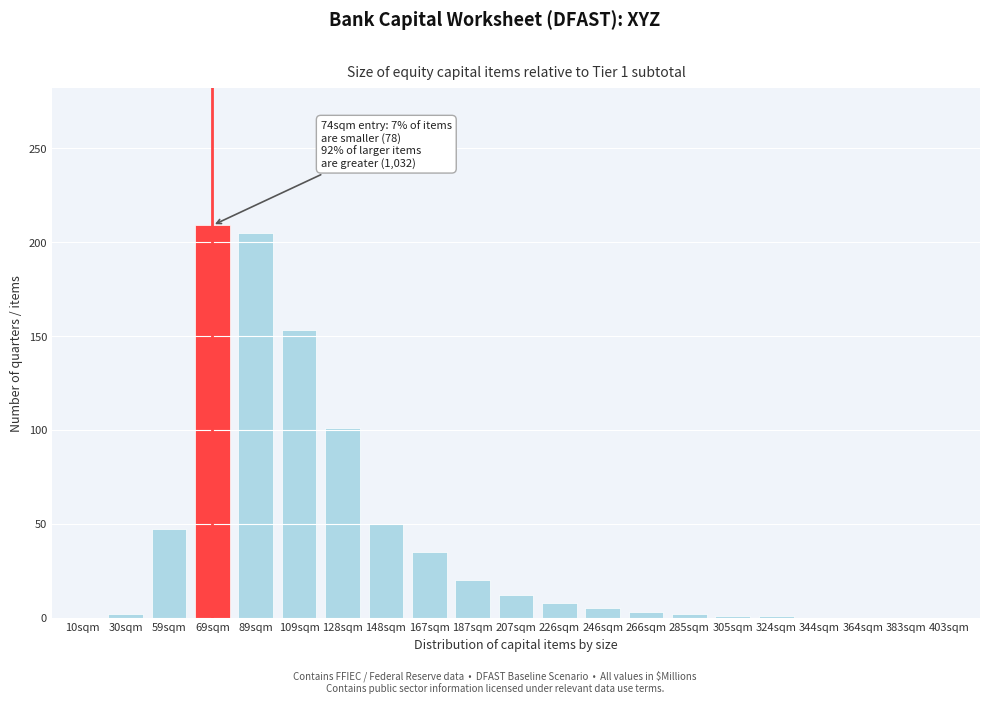

At which label is the value closest to 104?

128sqm